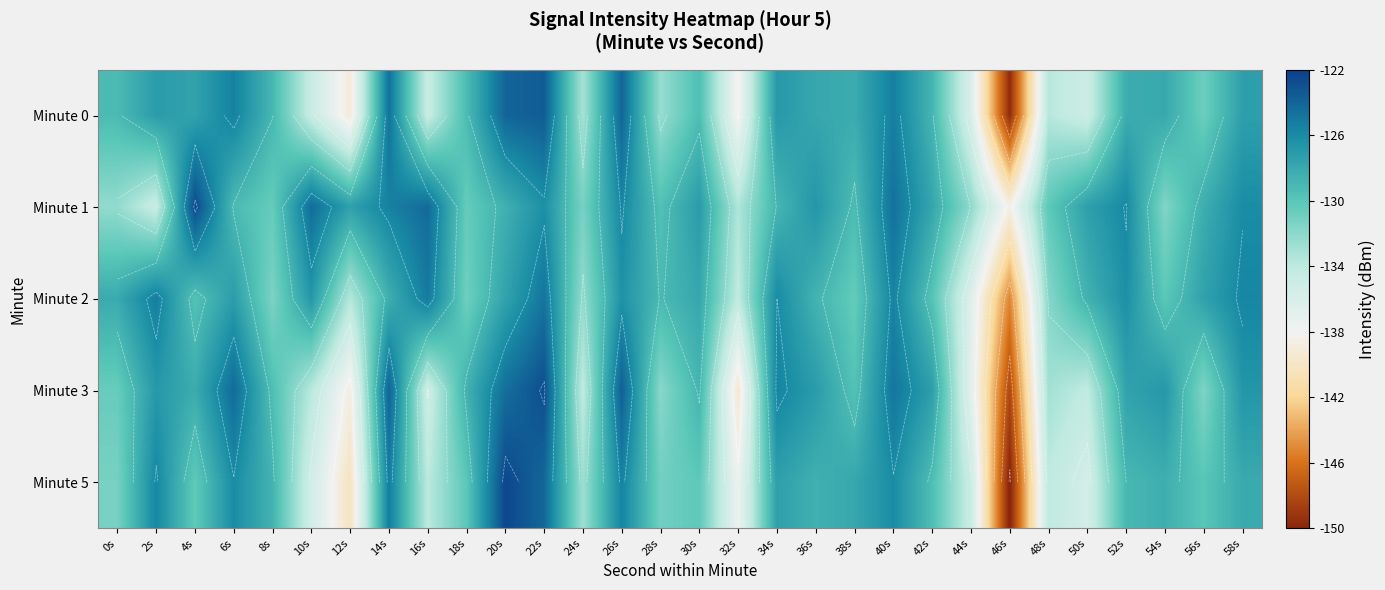

True or false: Minute 0 has a value of -219.5 at 6s.

False